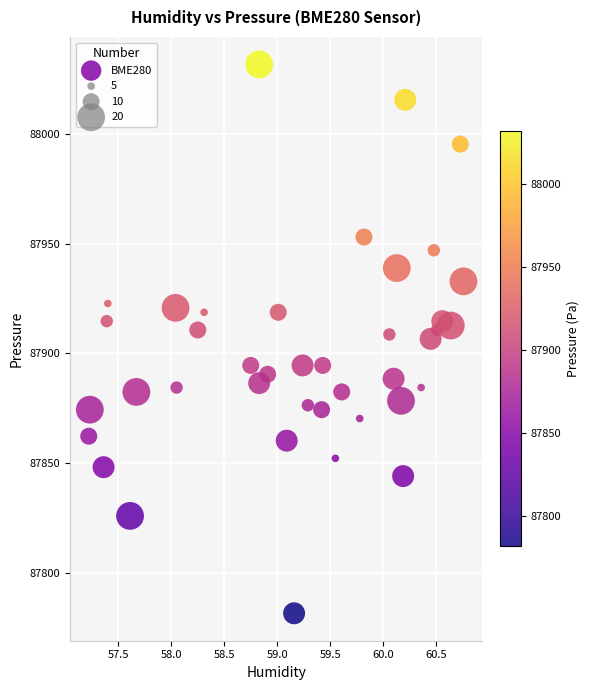

What is the range of X values (max minus min)?

3.5